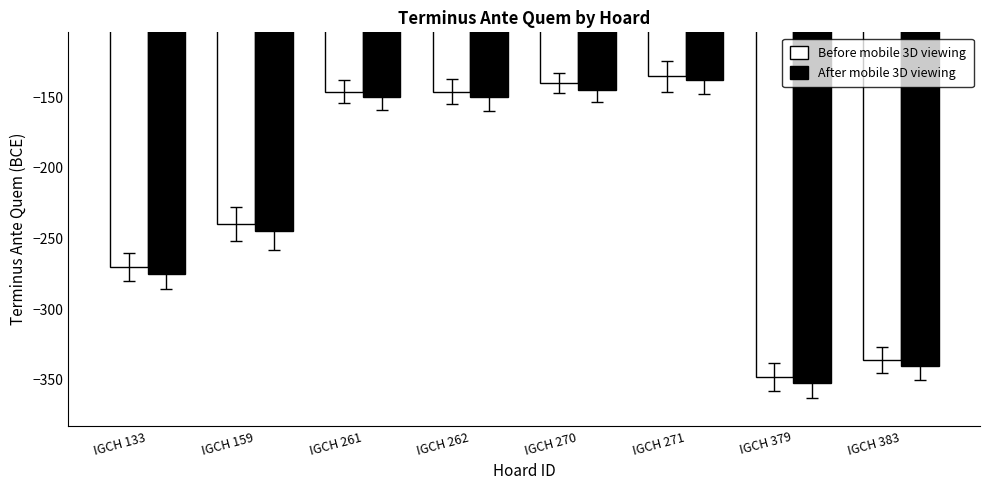

Which series changed the most between IGCH 133 and IGCH 261?

After mobile 3D viewing